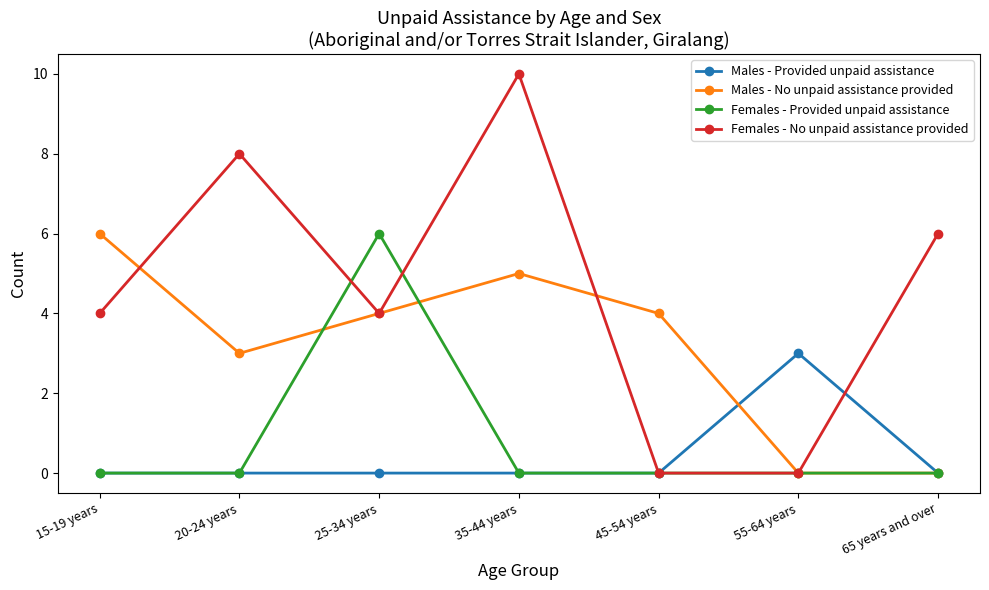

Where is Males - No unpaid assistance provided nearest to the value 3?

20-24 years